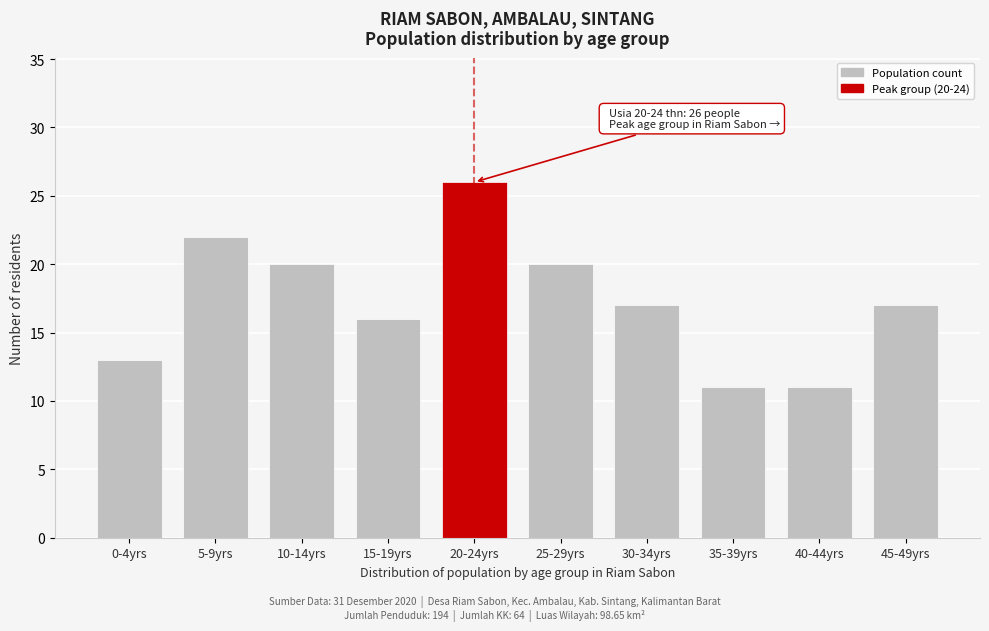

Reading left to right, transcribe all the data shown in this chart.

13	22	20	16	26	20	17	11	11	17